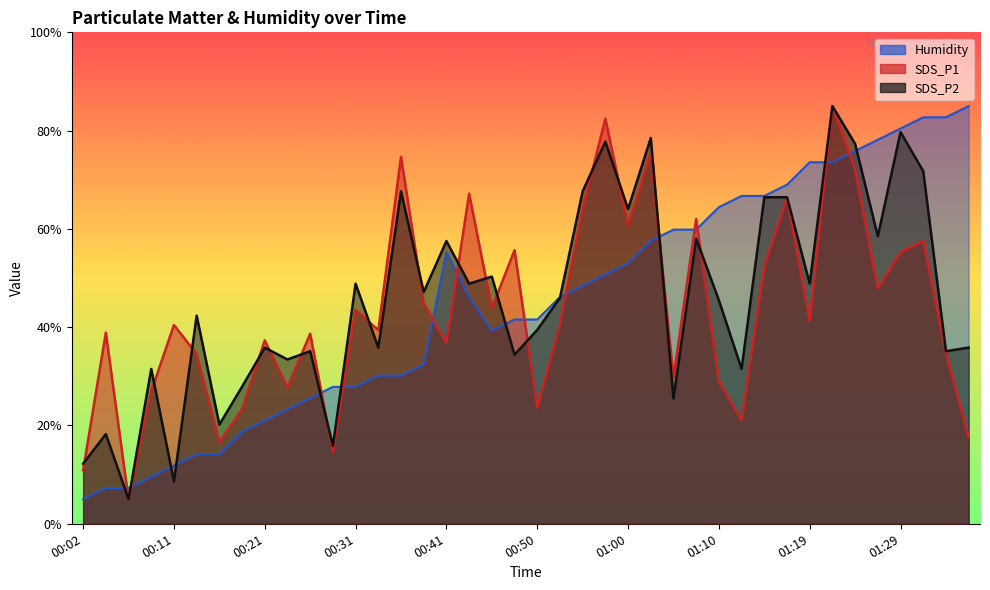

What is the average value of the SDS_P1 series?

43.5